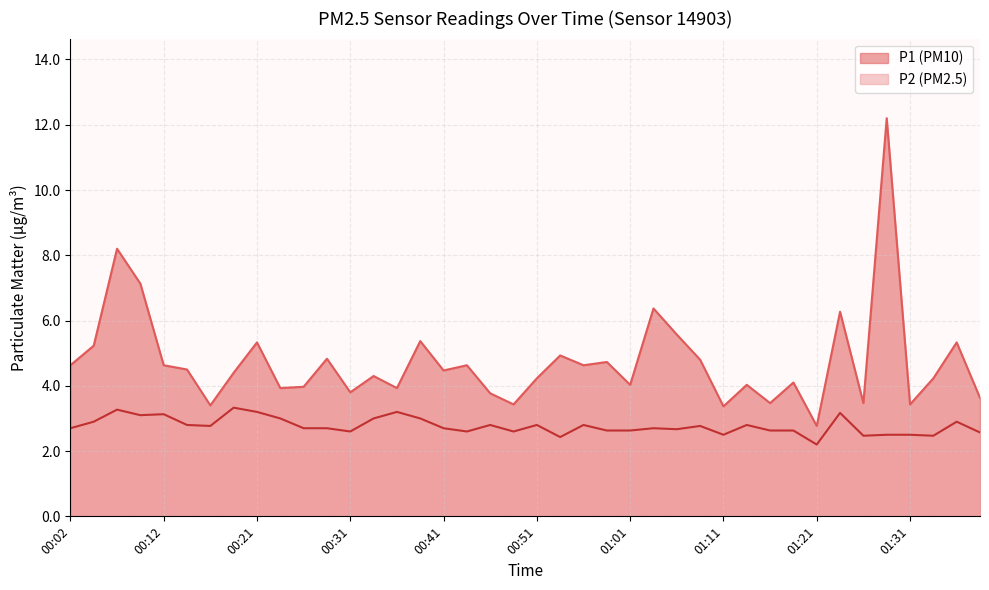

Reading left to right, extract all data points from this chart.

P1: 00:02=4.6	00:04=5.2	00:07=8.2	00:09=7.1	00:12=4.6	00:14=4.5	00:17=3.4	00:19=4.4	00:21=5.3	00:24=3.9	00:26=4.0	00:29=4.8	00:31=3.8	00:34=4.3	00:36=3.9	00:39=5.4	00:41=4.5	00:44=4.6	00:46=3.8	00:49=3.4	00:51=4.2	00:54=4.9	00:56=4.6	00:59=4.7	01:01=4.0	01:04=6.4	01:06=5.6	01:09=4.8	01:11=3.4	01:14=4.0	01:16=3.5	01:19=4.1	01:21=2.8	01:24=6.3	01:26=3.5	01:29=12.2	01:31=3.4	01:34=4.2	01:36=5.3	01:39=3.6
P2: 00:02=2.7	00:04=2.9	00:07=3.3	00:09=3.1	00:12=3.1	00:14=2.8	00:17=2.8	00:19=3.3	00:21=3.2	00:24=3.0	00:26=2.7	00:29=2.7	00:31=2.6	00:34=3.0	00:36=3.2	00:39=3.0	00:41=2.7	00:44=2.6	00:46=2.8	00:49=2.6	00:51=2.8	00:54=2.4	00:56=2.8	00:59=2.6	01:01=2.6	01:04=2.7	01:06=2.7	01:09=2.8	01:11=2.5	01:14=2.8	01:16=2.6	01:19=2.6	01:21=2.2	01:24=3.2	01:26=2.5	01:29=2.5	01:31=2.5	01:34=2.5	01:36=2.9	01:39=2.6